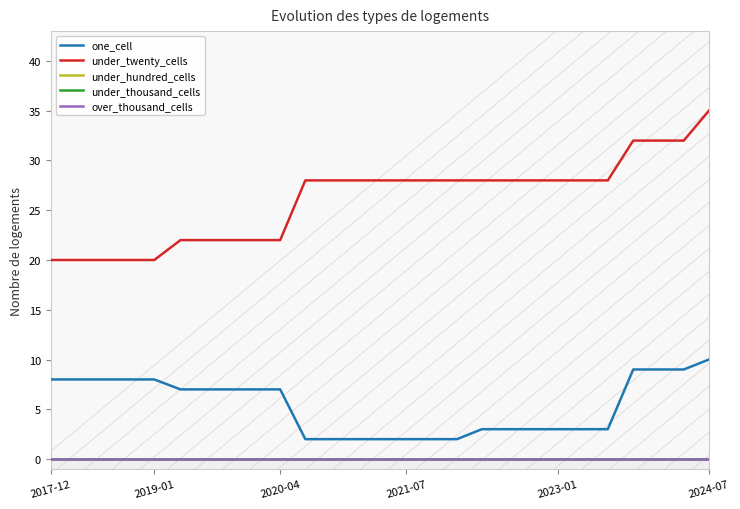

At which label is under_thousand_cells closest to 0?

2017-12